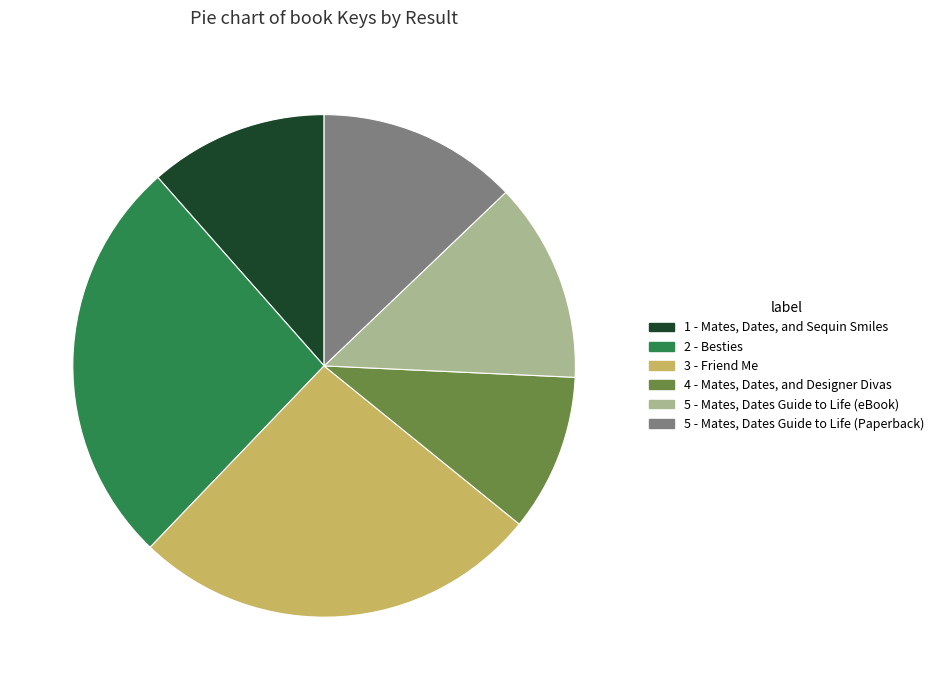

Does any single category account for the majority?

No